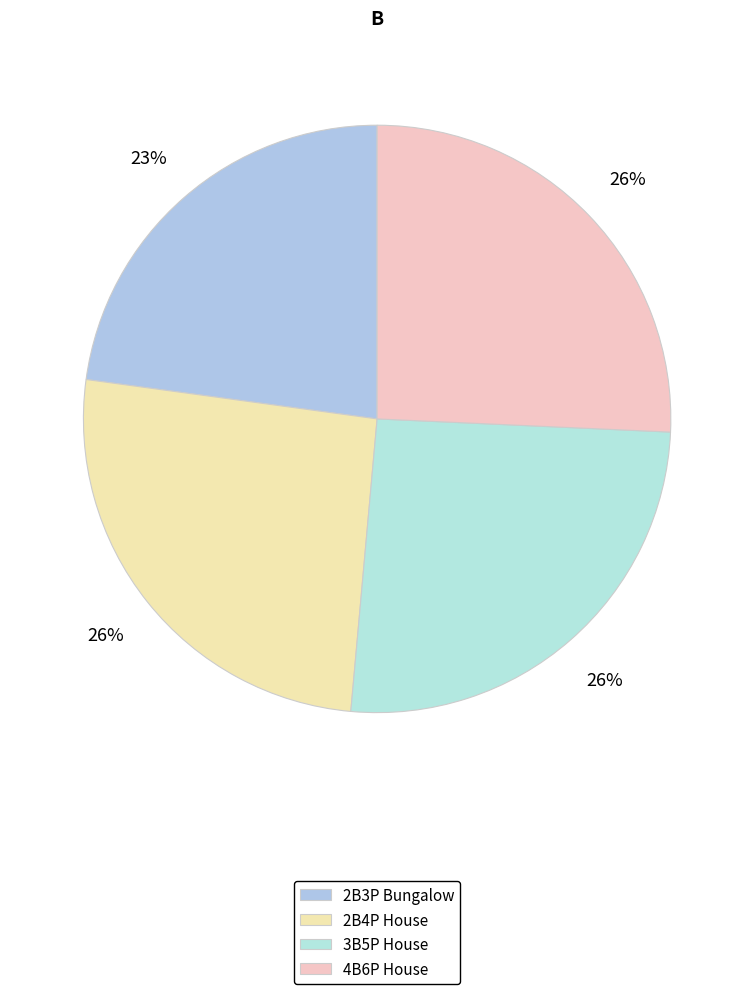

Count the number of slices in the pie.

4